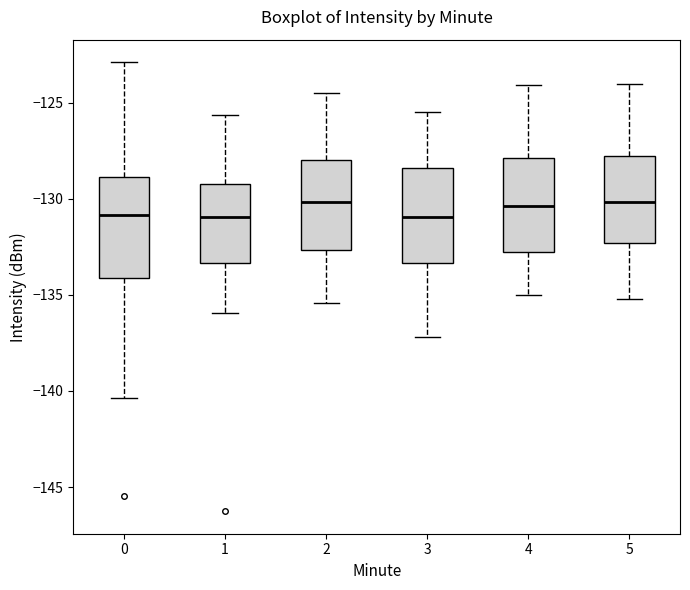

Where does the median line of the box at x = 2 sit on the y-axis? The values are not printed on the chart, so give them approximately, as read against the axis.

-130.0